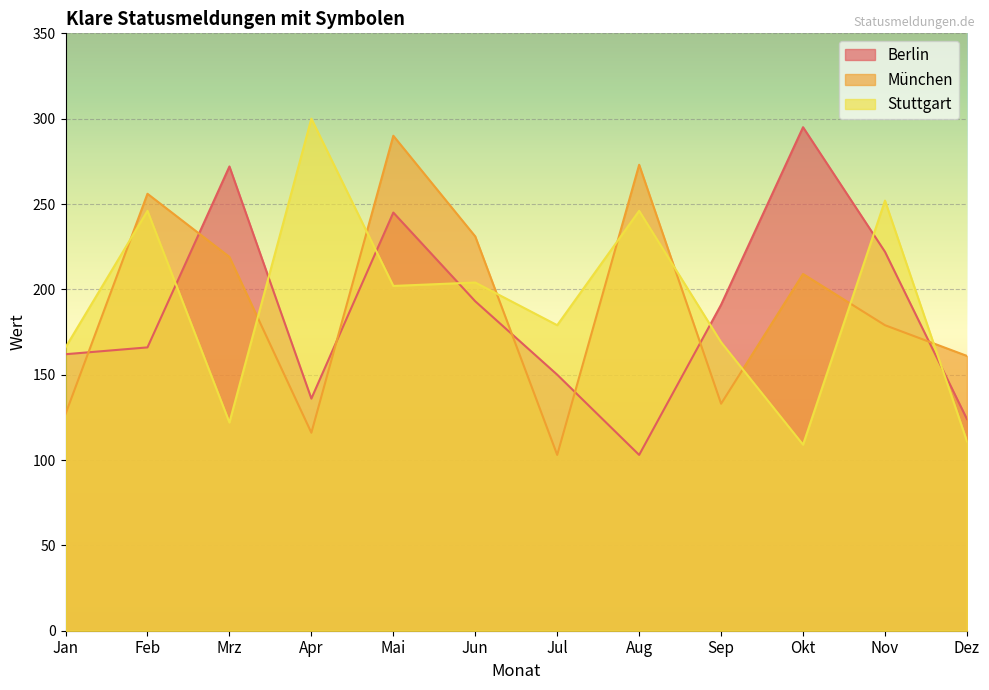

How many series are shown in this chart?

3